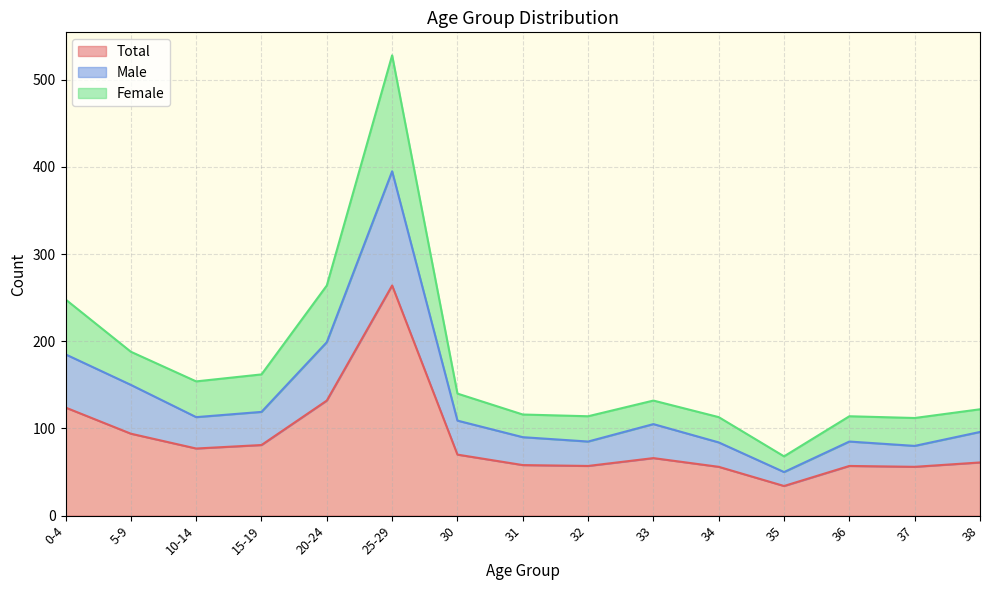

Reading left to right, what are all the values shown in this chart?

Total: 124	94	77	81	132	264	70	58	57	66	56	34	57	56	61
Male: 185	150	113	119	199	395	109	90	85	105	84	50	85	80	96
Female: 248	188	154	162	264	528	140	116	114	132	113	68	114	112	122